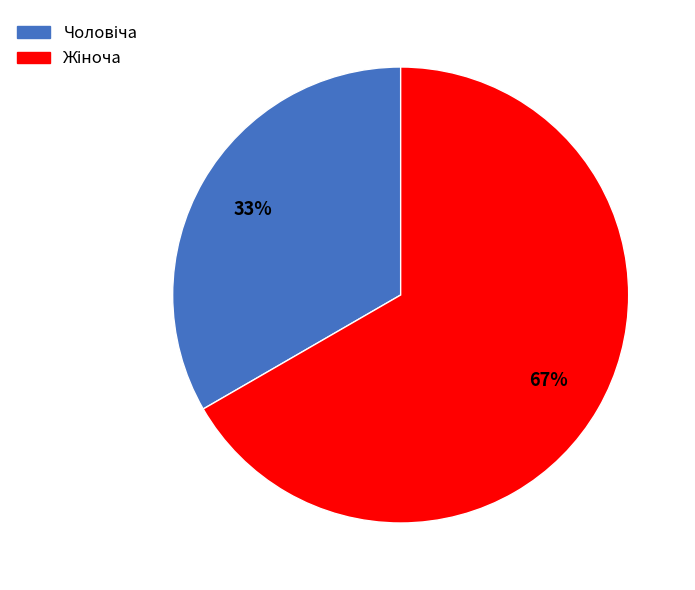

Is there a majority slice in this chart?

Yes